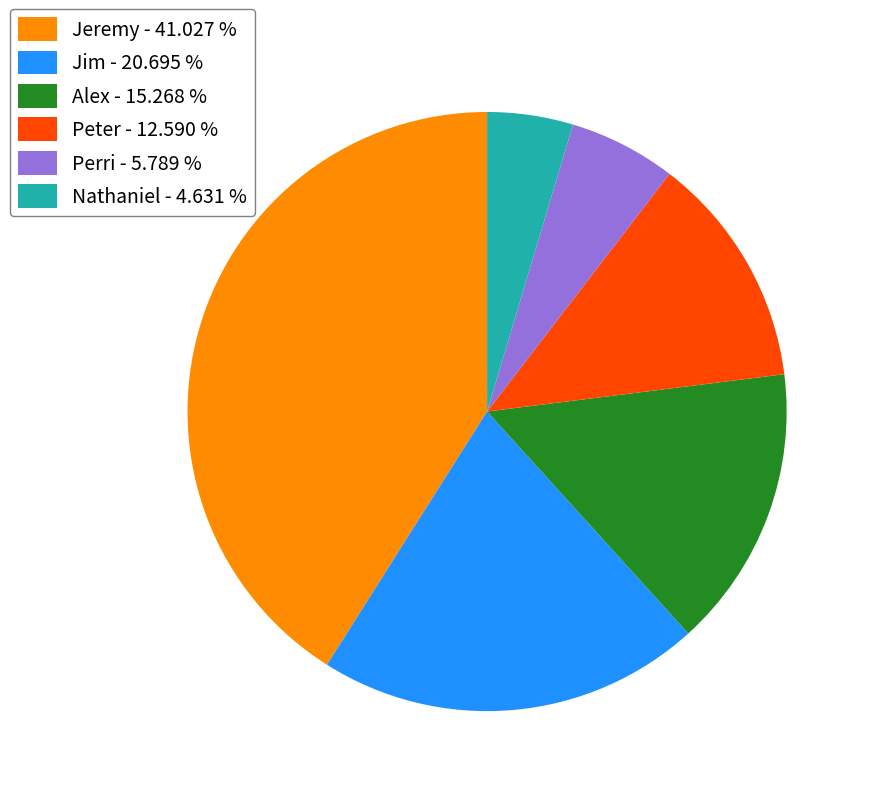

Which slice is the smallest?

Nathaniel - 4.631 %